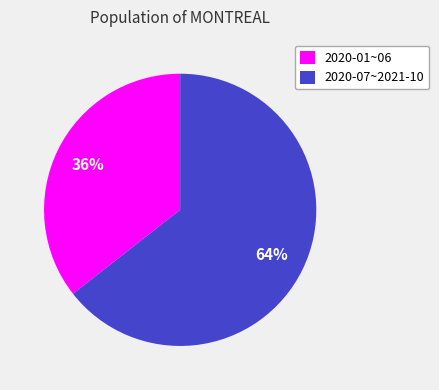

Which slice is the smallest?

2020-01~06